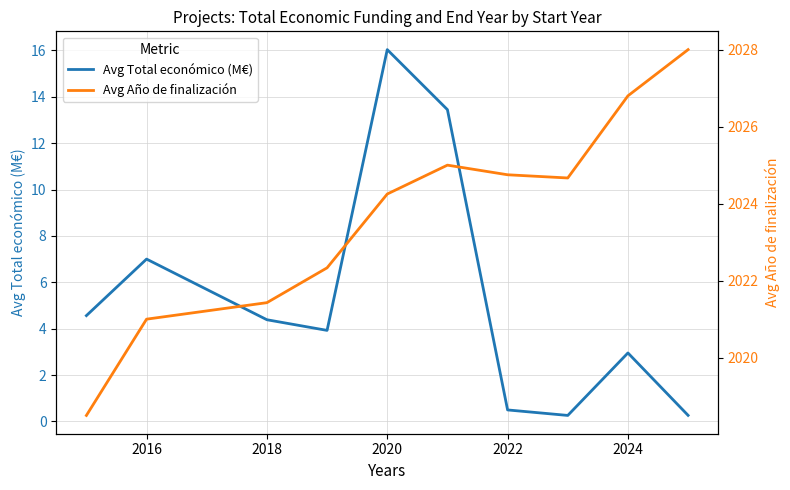

Where is Avg Total económico (M€) nearest to the value 8?

2016